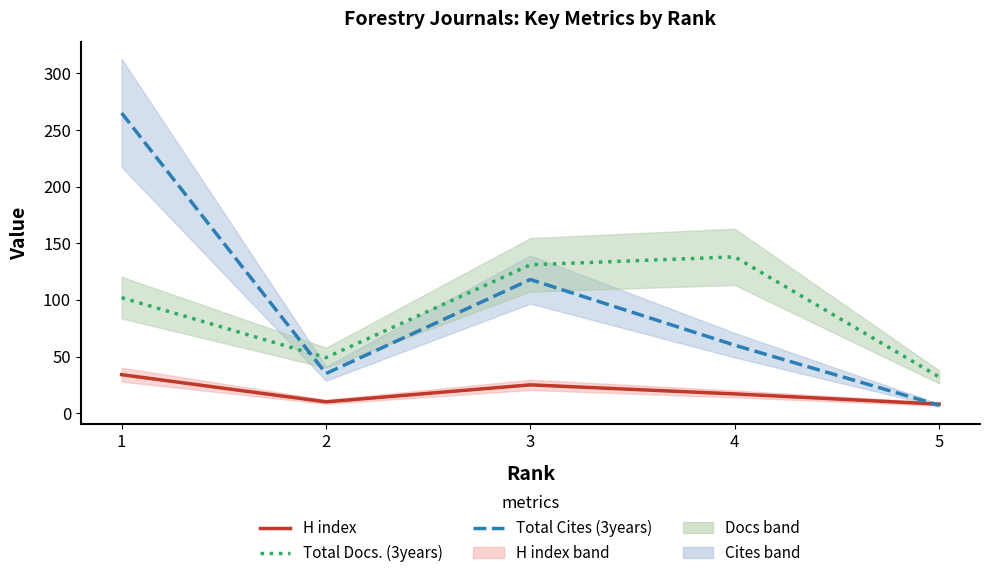

At 5, list the series in order from largest to smallest.

Total Docs. (3years), H index, Total Cites (3years)